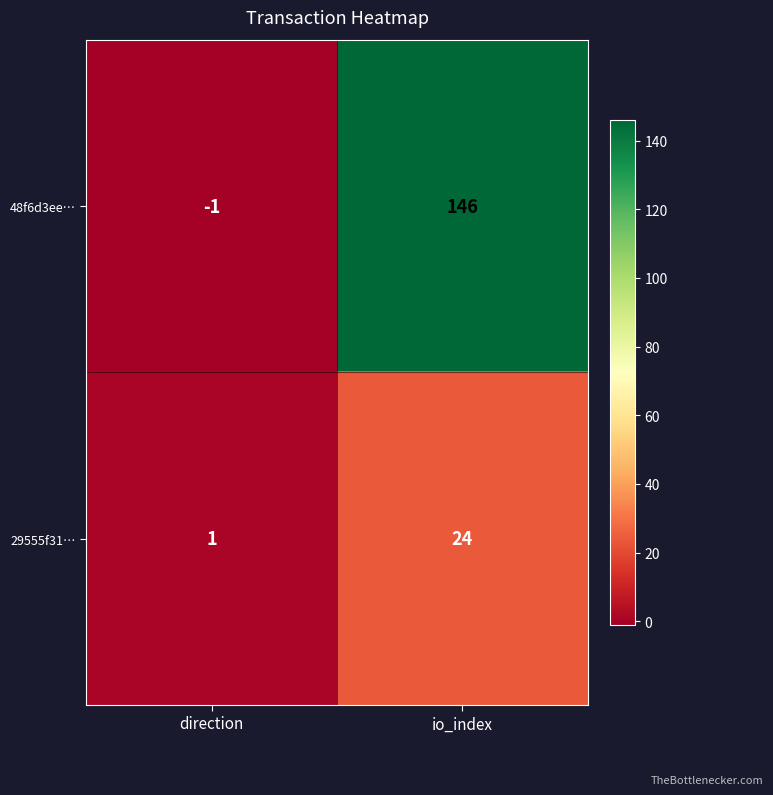

Which series has the widest spread of values?

48f6d3ee…